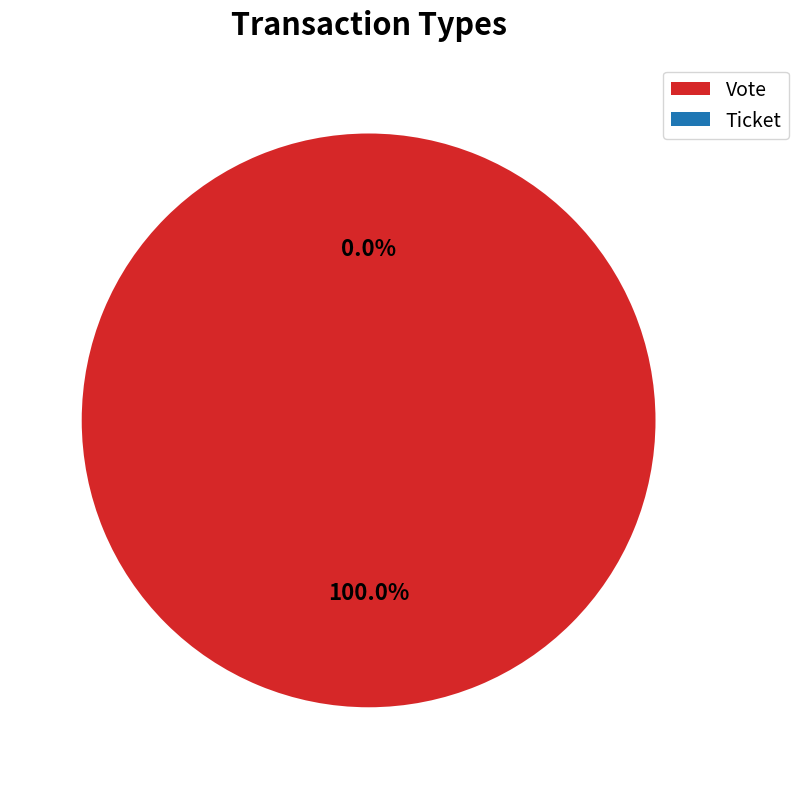

To the nearest percent, what is the difference between the largest and smallest slice percentages?

100%